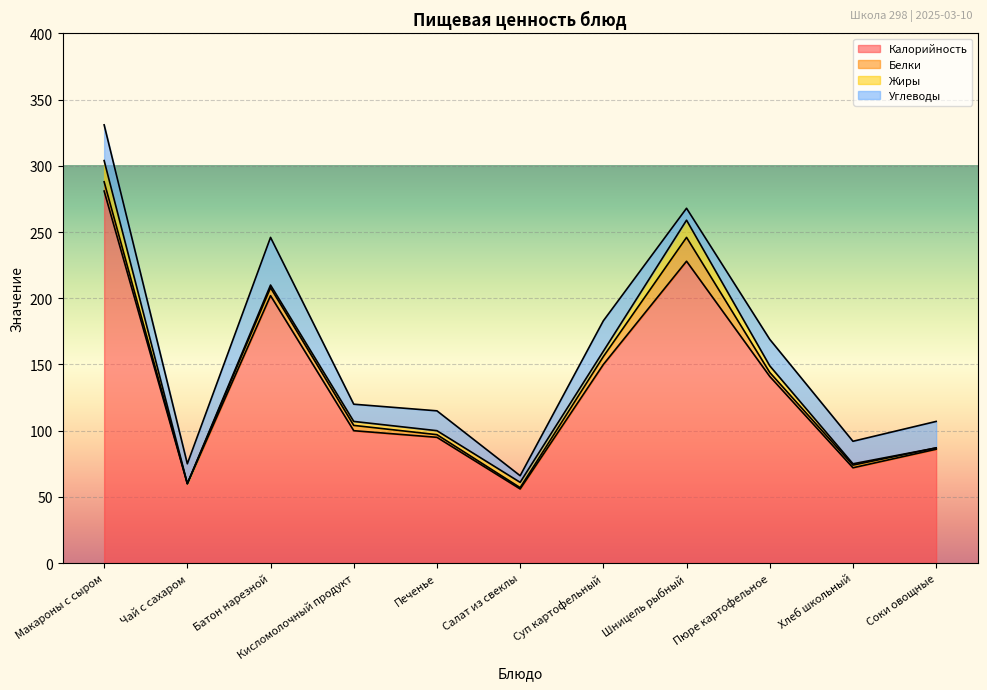

What is the label of the 4th point from the left?

Кисломолочный продукт